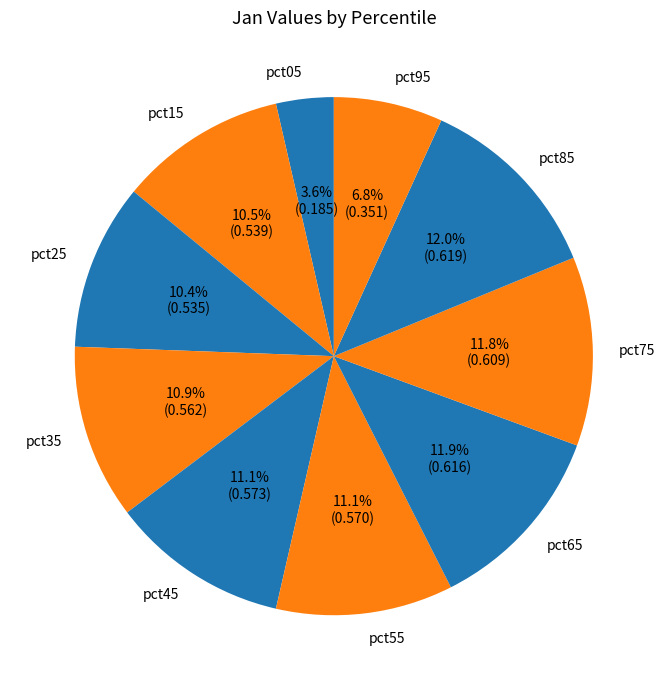

How many slices are in this pie chart?

10